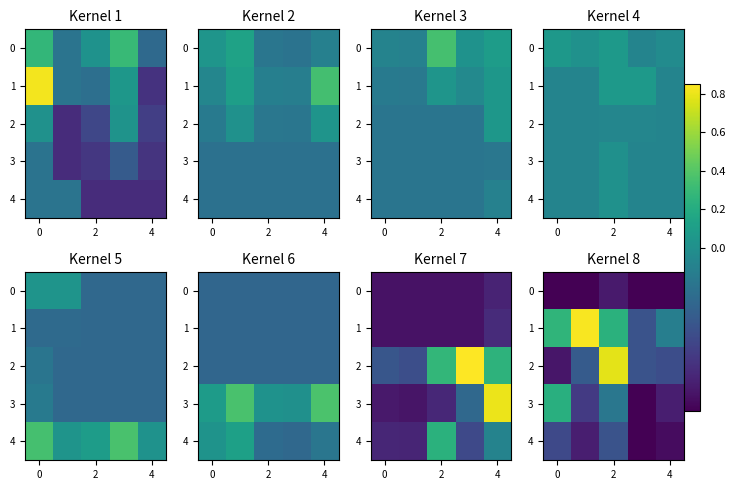

At which label does 4 reach its peak?

2